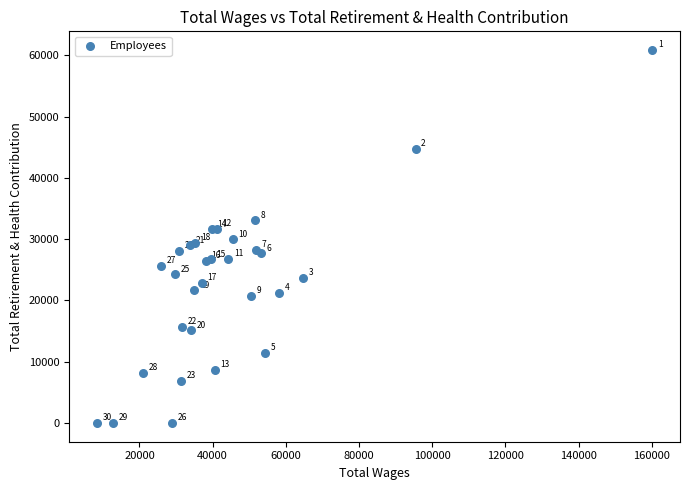

What Y value in the scatter plot is closest to 30429?

29951